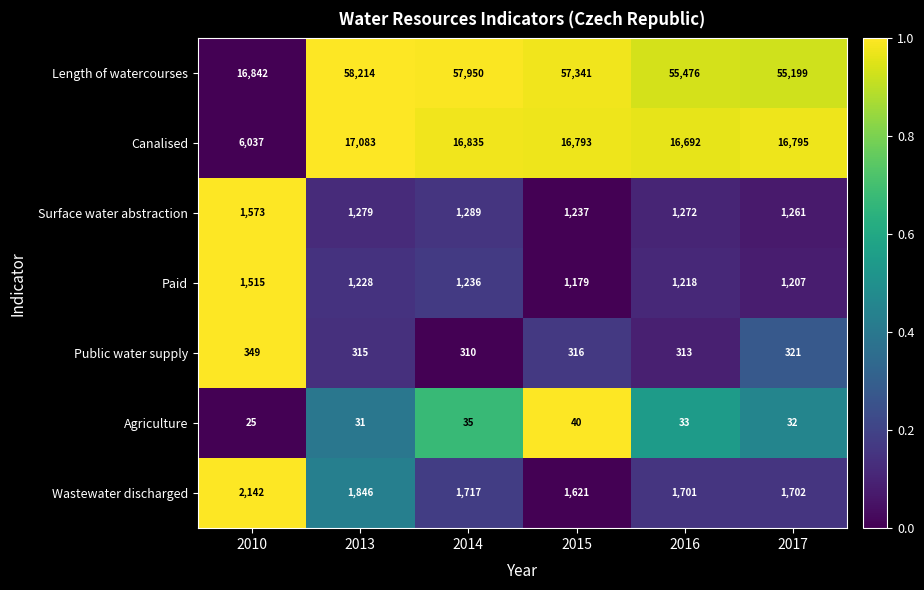

What is the difference between the maximum and minimum values in the Length of watercourses series?

41372